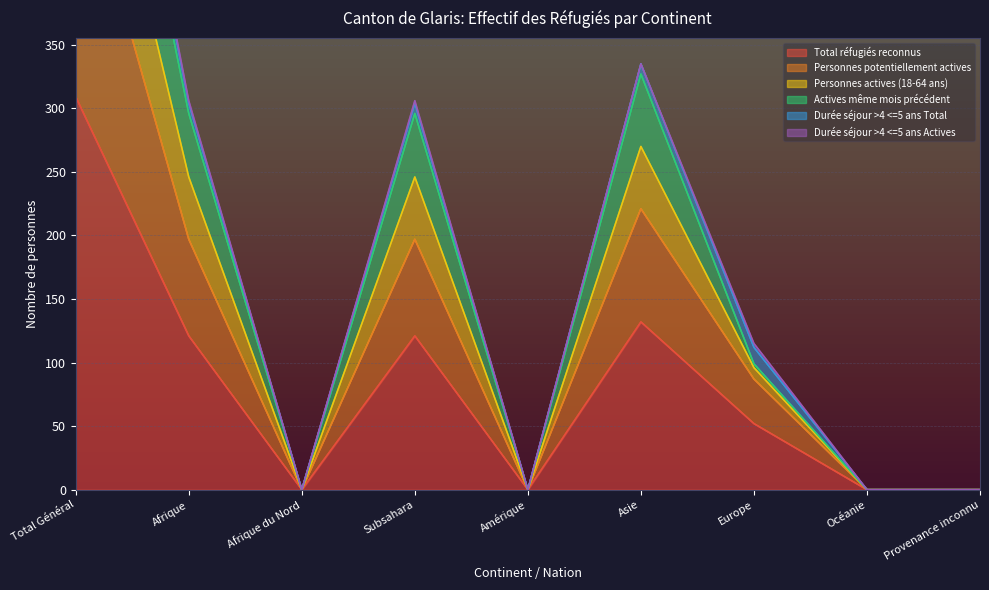

What is the maximum value for Total réfugiés reconnus?

309